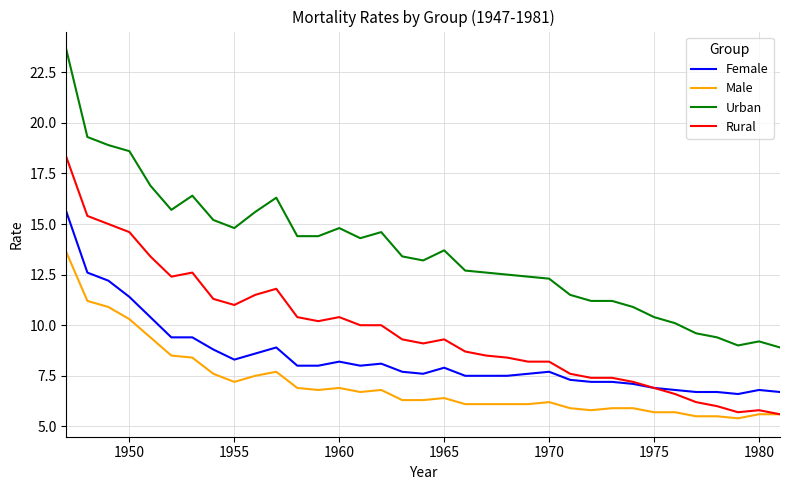

Reading left to right, list all the values displayed in this chart.

Female: 15.6	12.6	12.2	11.4	10.4	9.4	9.4	8.8	8.3	8.6	8.9	8.0	8.0	8.2	8.0	8.1	7.7	7.6	7.9	7.5	7.5	7.5	7.6	7.7	7.3	7.2	7.2	7.1	6.9	6.8	6.7	6.7	6.6	6.8	6.7
Male: 13.6	11.2	10.9	10.3	9.4	8.5	8.4	7.6	7.2	7.5	7.7	6.9	6.8	6.9	6.7	6.8	6.3	6.3	6.4	6.1	6.1	6.1	6.1	6.2	5.9	5.8	5.9	5.9	5.7	5.7	5.5	5.5	5.4	5.6	5.6
Urban: 23.6	19.3	18.9	18.6	16.9	15.7	16.4	15.2	14.8	15.6	16.3	14.4	14.4	14.8	14.3	14.6	13.4	13.2	13.7	12.7	12.6	12.5	12.4	12.3	11.5	11.2	11.2	10.9	10.4	10.1	9.6	9.4	9.0	9.2	8.9
Rural: 18.3	15.4	15.0	14.6	13.4	12.4	12.6	11.3	11.0	11.5	11.8	10.4	10.2	10.4	10.0	10.0	9.3	9.1	9.3	8.7	8.5	8.4	8.2	8.2	7.6	7.4	7.4	7.2	6.9	6.6	6.2	6.0	5.7	5.8	5.6